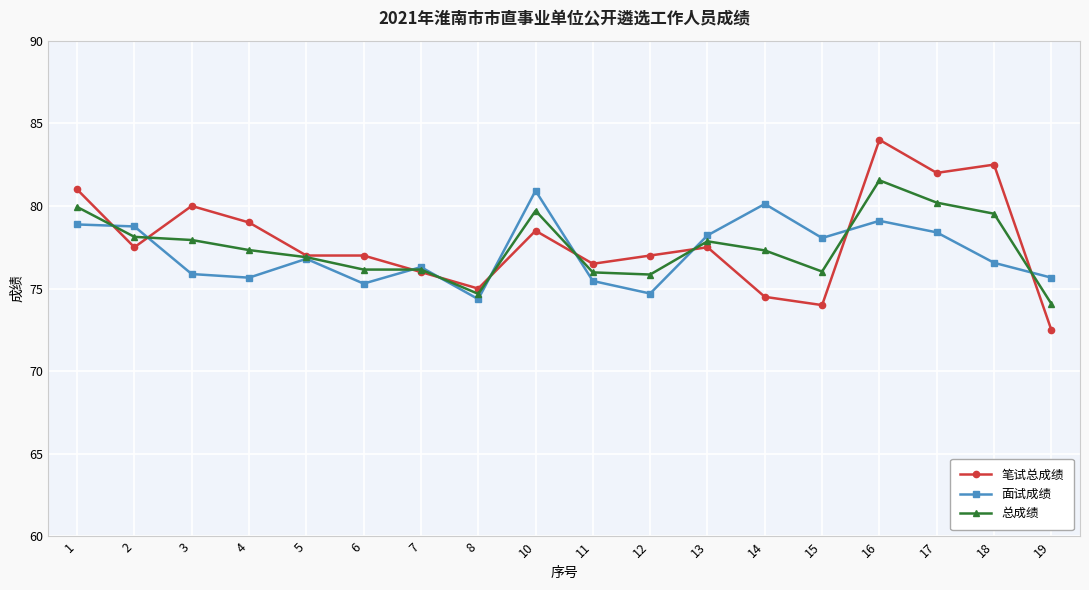

Read the 笔试总成绩 value at 6.

77.0